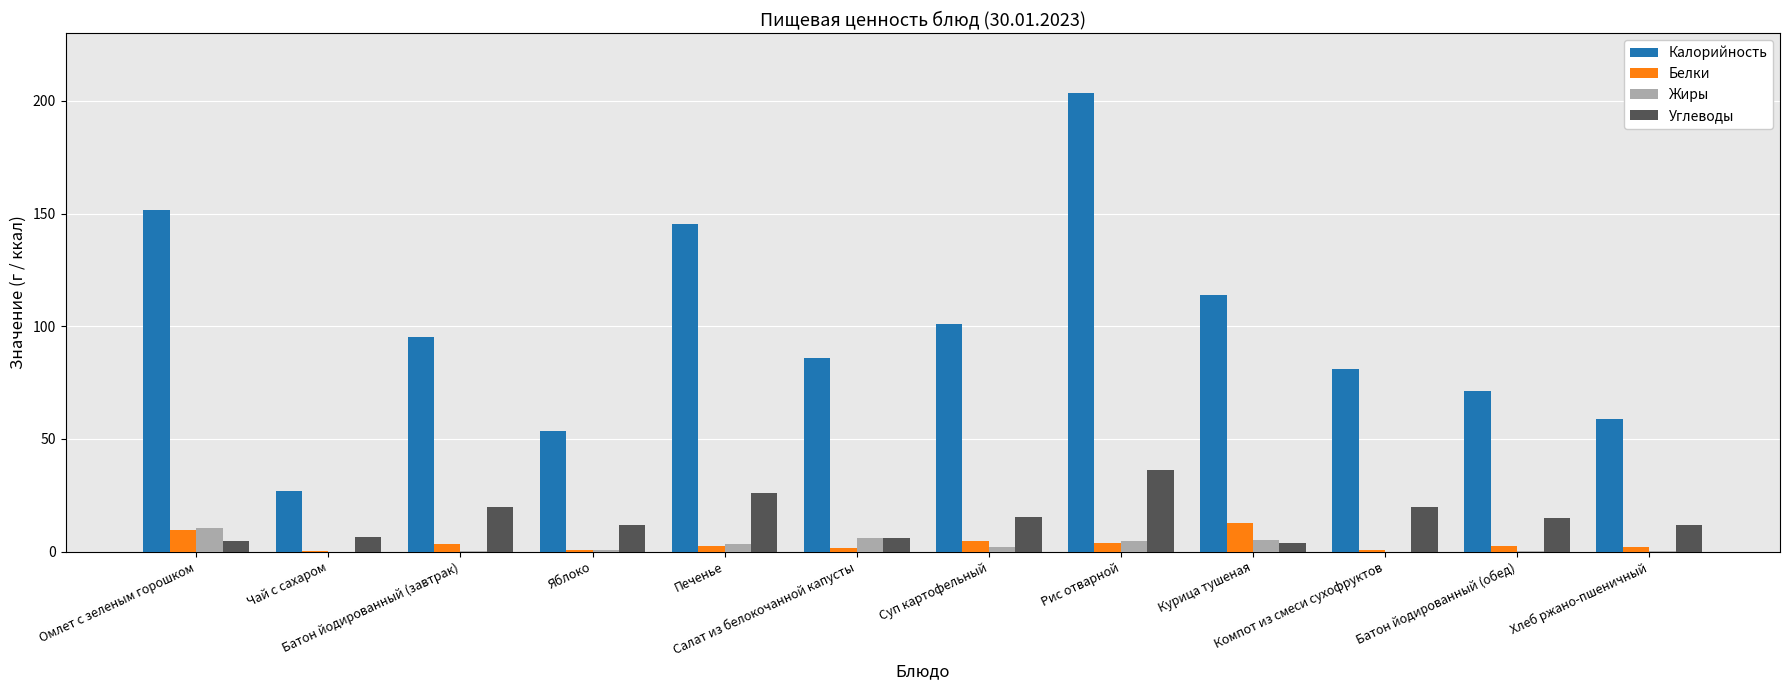

How many groups of bars are there?

12